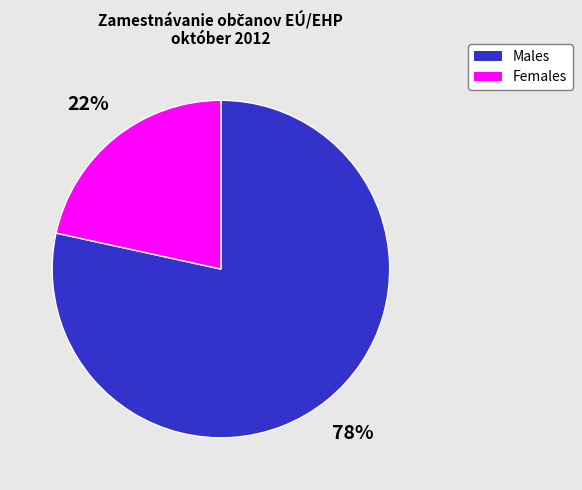

To the nearest percent, what is the average slice percentage?

50%